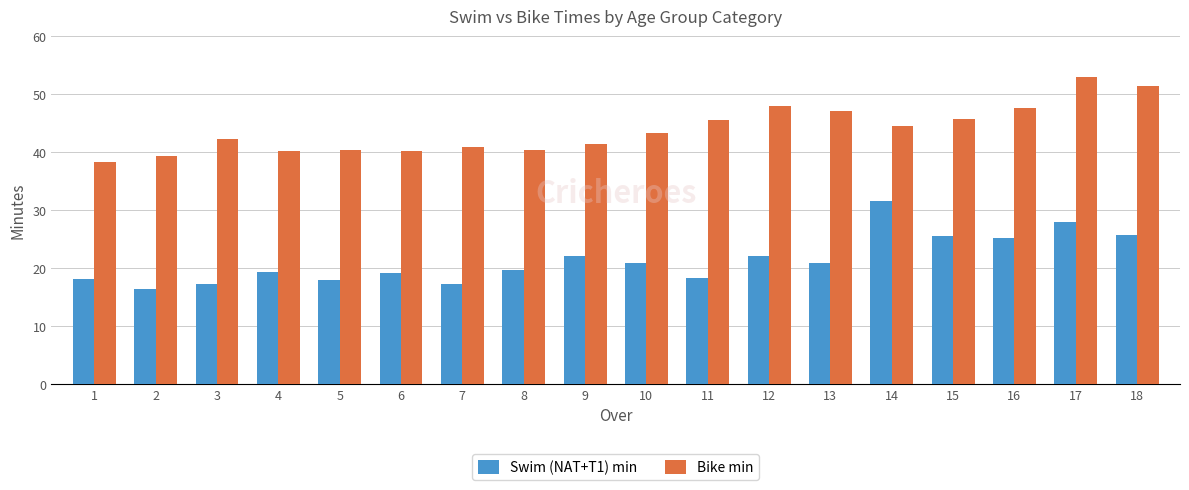

Rank the series by their maximum value, from highest to lowest.

Bike min, Swim (NAT+T1) min